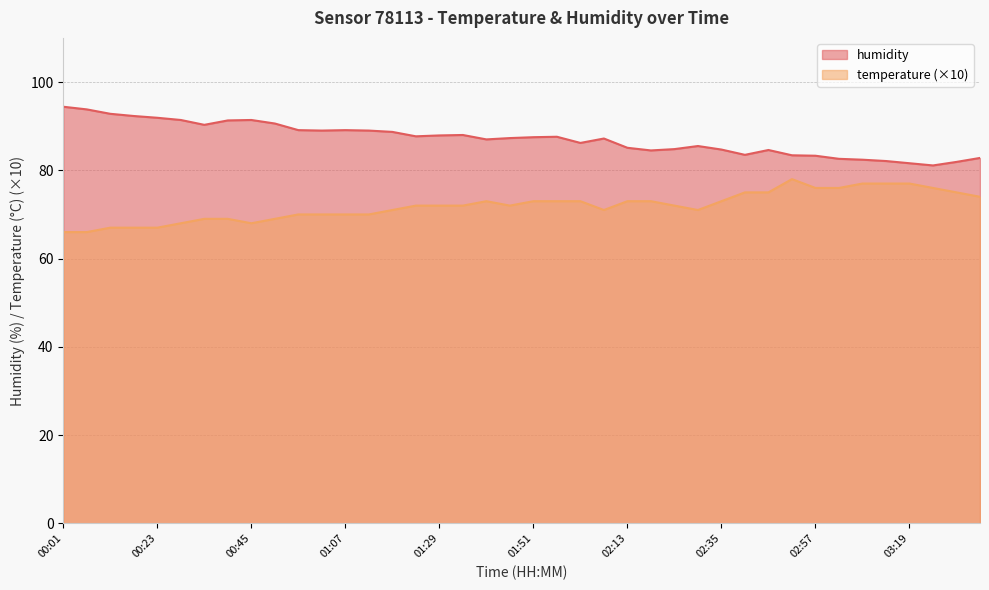

Where does the data first go above 87?

00:01